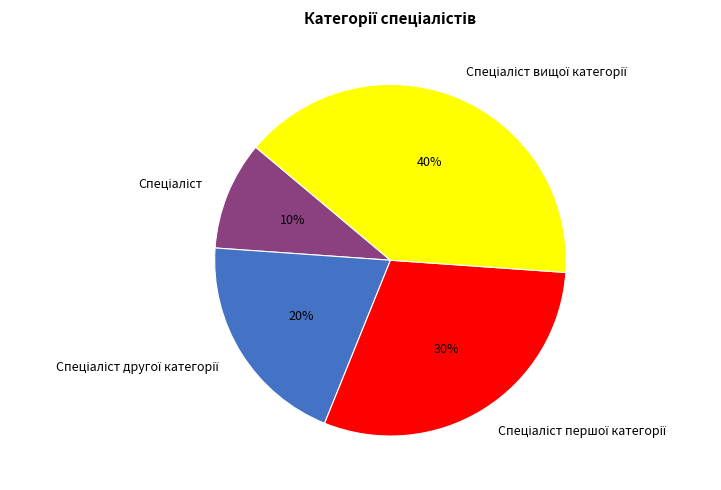

To the nearest percent, what is the difference between the largest and smallest slice percentages?

30%